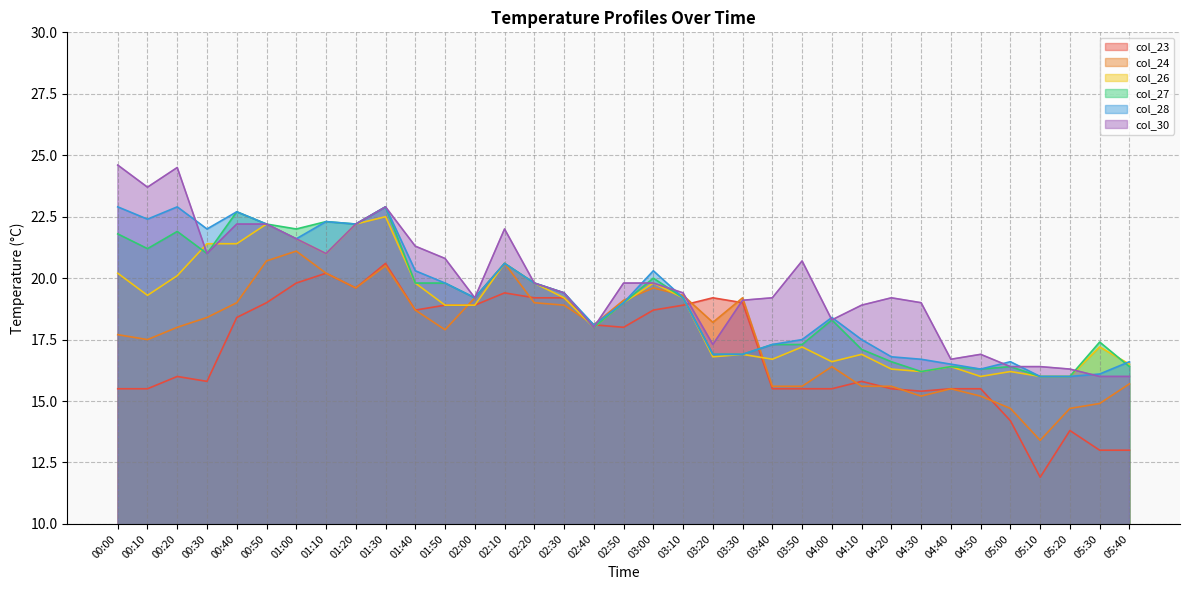

Reading right to left, list all the values displayed in this chart.

col_23: 13.0	13.0	13.8	11.9	14.2	15.5	15.5	15.4	15.5	15.8	15.5	15.5	15.5	19.0	19.2	18.9	18.7	18.0	18.1	19.2	19.2	19.4	18.9	18.9	18.7	20.6	19.6	20.2	19.8	19.0	18.4	15.8	16.0	15.5	15.5
col_24: 15.7	14.9	14.7	13.4	14.7	15.2	15.5	15.2	15.6	15.6	16.4	15.6	15.6	19.2	18.2	19.3	19.6	19.1	18.1	18.9	19.0	20.6	19.2	17.9	18.7	20.5	19.6	20.2	21.1	20.7	19.0	18.4	18.0	17.5	17.7
col_26: 16.5	17.2	16.0	16.0	16.2	16.0	16.4	16.2	16.3	16.9	16.6	17.2	16.7	16.9	16.8	19.2	19.8	19.0	18.0	19.2	19.8	20.6	18.9	18.9	19.8	22.5	22.2	21.0	21.6	22.2	21.4	21.4	20.1	19.3	20.2
col_27: 16.4	17.4	16.0	16.0	16.4	16.3	16.4	16.2	16.6	17.1	18.3	17.3	17.3	16.9	16.9	19.2	20.0	19.0	18.0	19.4	19.8	20.6	19.2	19.8	19.8	22.9	22.2	22.3	22.0	22.2	22.7	21.0	21.9	21.2	21.8
col_28: 16.6	16.1	16.0	16.0	16.6	16.3	16.5	16.7	16.8	17.5	18.4	17.5	17.3	16.9	16.9	19.2	20.3	19.0	18.1	19.4	19.8	20.6	19.2	19.8	20.3	22.9	22.2	22.3	21.6	22.2	22.7	22.0	22.9	22.4	22.9
col_30: 16.0	16.0	16.3	16.4	16.4	16.9	16.7	19.0	19.2	18.9	18.3	20.7	19.2	19.1	17.3	19.4	19.8	19.8	18.0	19.4	19.8	22.0	19.2	20.8	21.3	22.9	22.2	21.0	21.6	22.2	22.2	21.0	24.5	23.7	24.6